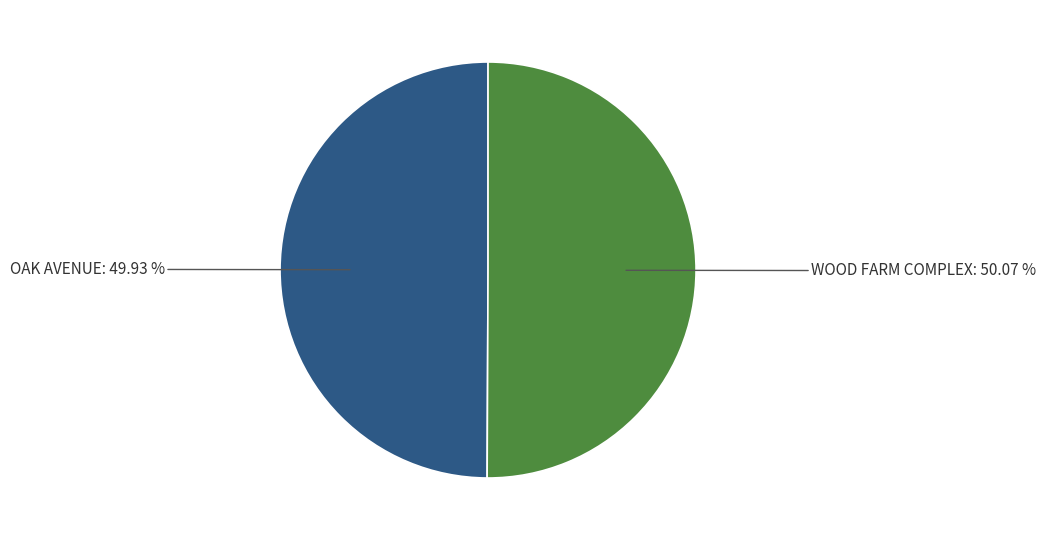

To the nearest percent, what is the average slice percentage?

50%